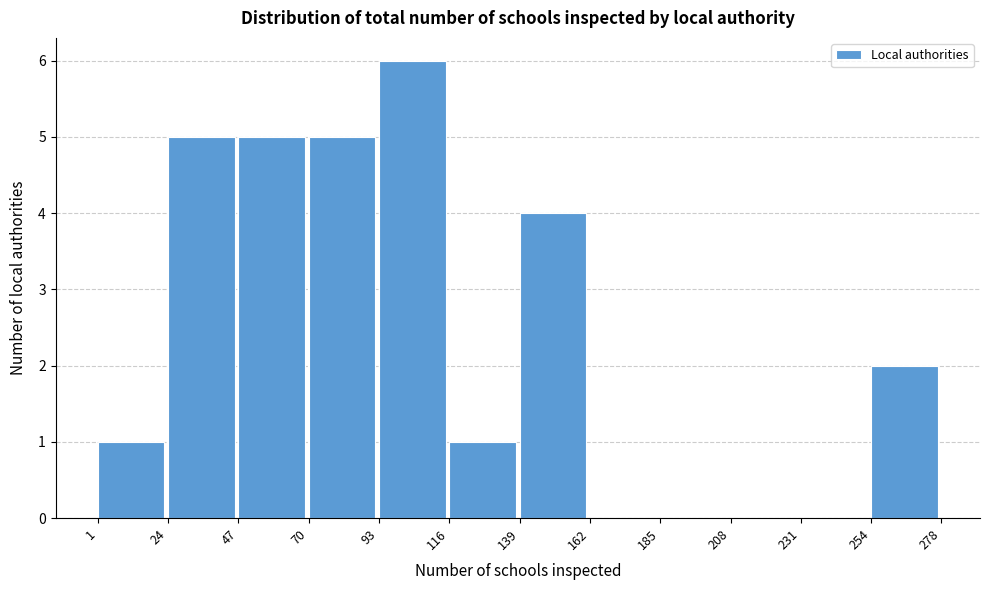

Which range on the x-axis has the tallest bar?

93 to 116